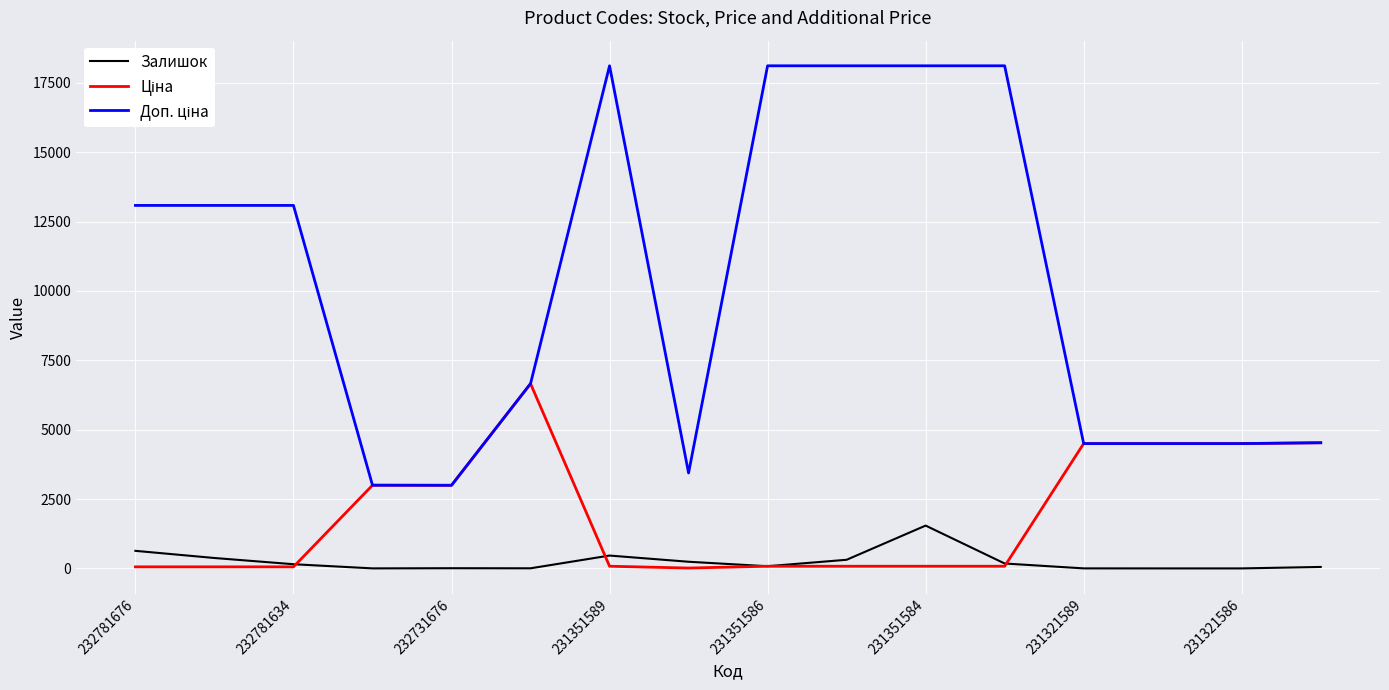

What is the greatest value displayed?

18112.5